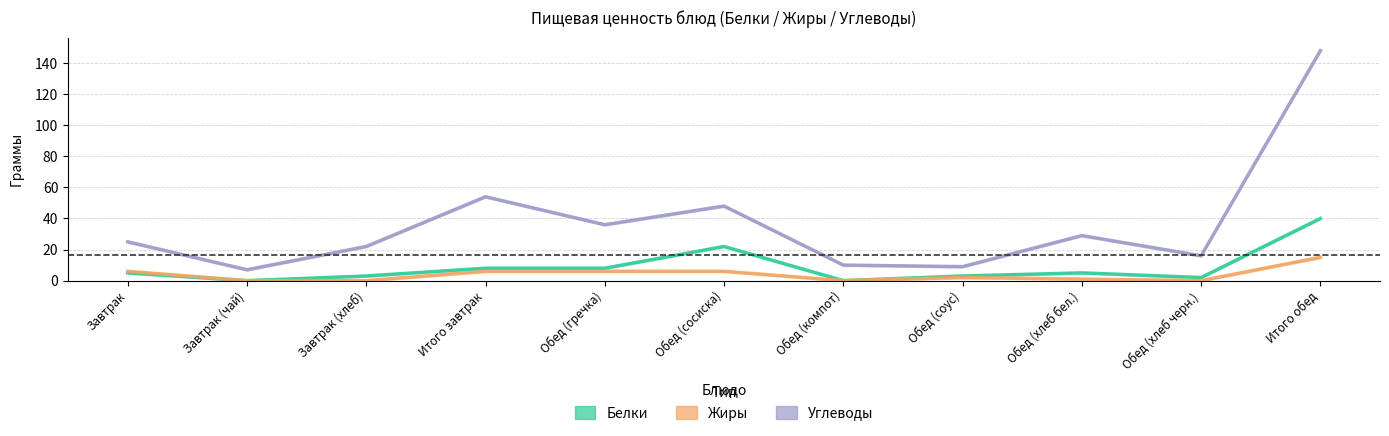

At Обед (хлеб черн.), list the series in order from smallest to largest.

Жиры, Белки, Углеводы